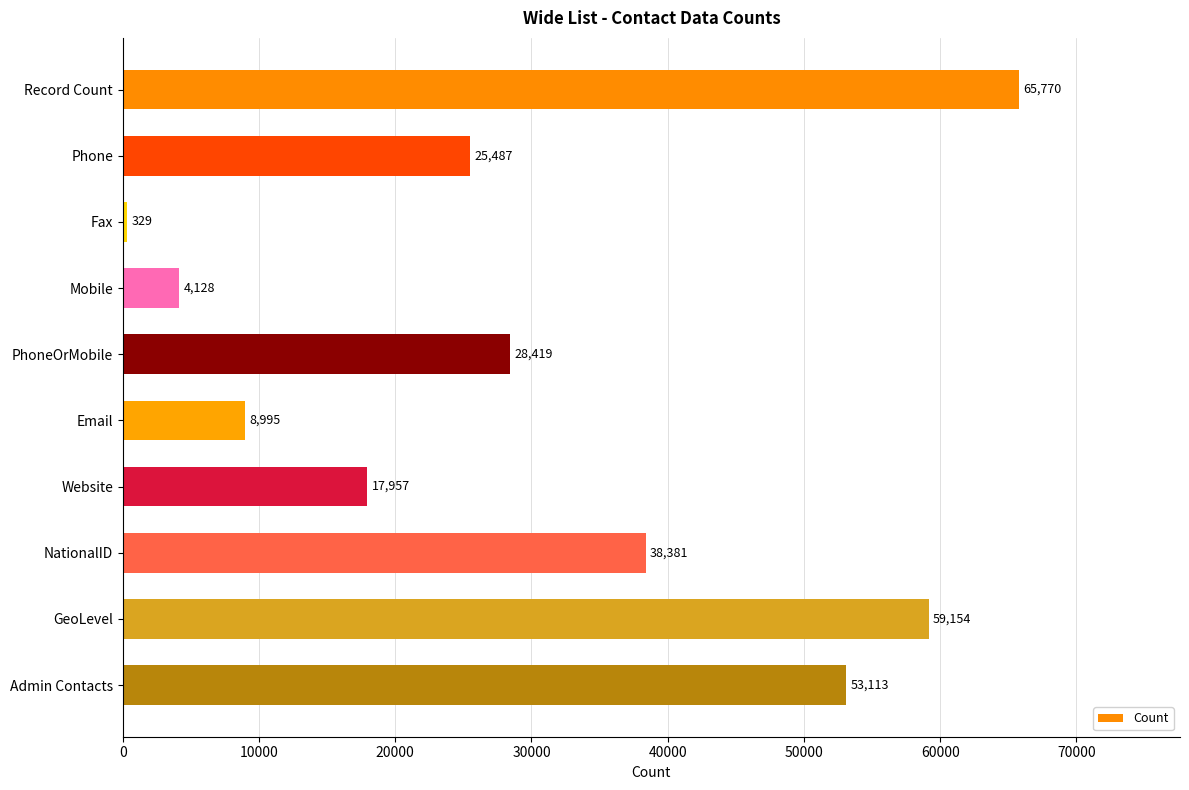

Reading top to bottom, transcribe all the data shown in this chart.

Record Count=65770	Phone=25487	Fax=329	Mobile=4128	PhoneOrMobile=28419	Email=8995	Website=17957	NationalID=38381	GeoLevel=59154	Admin Contacts=53113